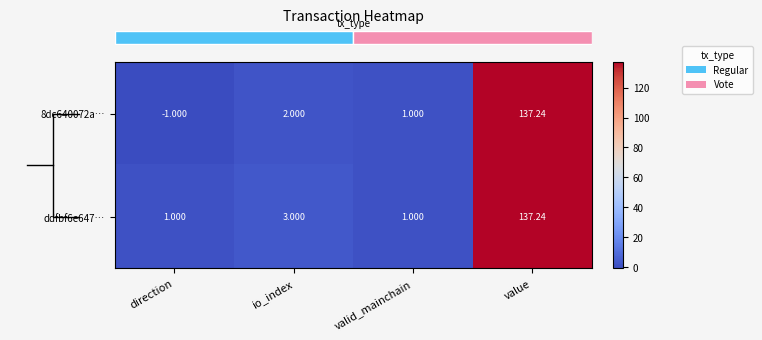

How many data points does each series have?

4